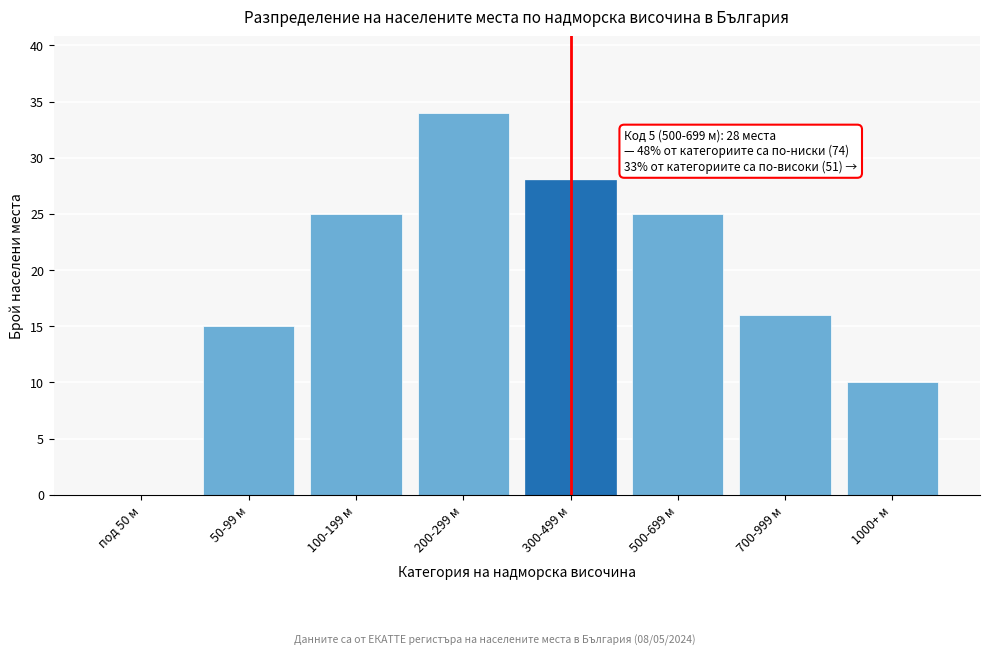

Reading left to right, transcribe all the data shown in this chart.

под 50 м=0	50-99 м=15	100-199 м=25	200-299 м=34	300-499 м=28	500-699 м=25	700-999 м=16	1000+ м=10